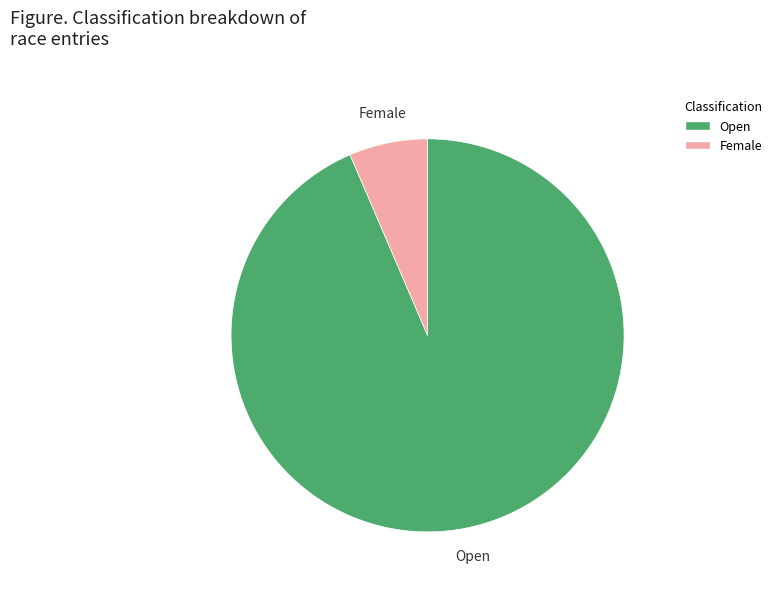

What is the majority slice?

Open